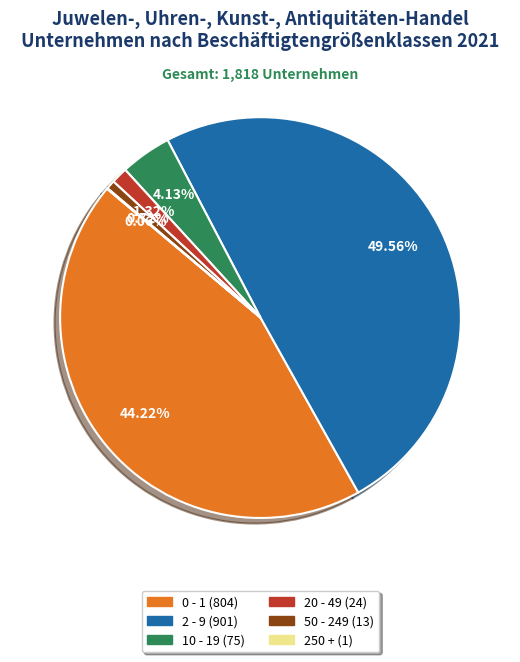

What is the ratio of the value at 20 - 49 to the value at 10 - 19?

0.3